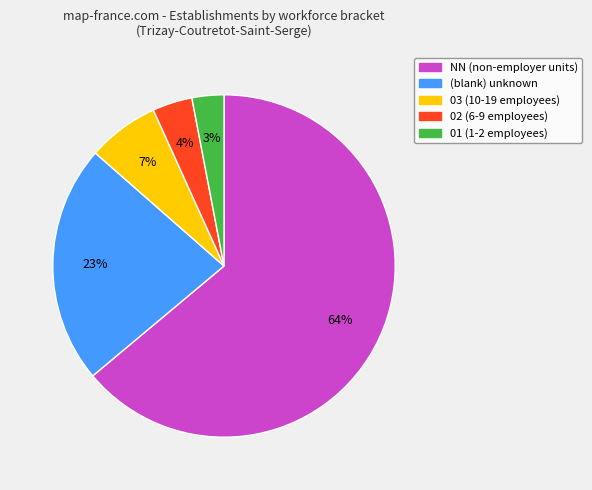

Count the number of slices in the pie.

5